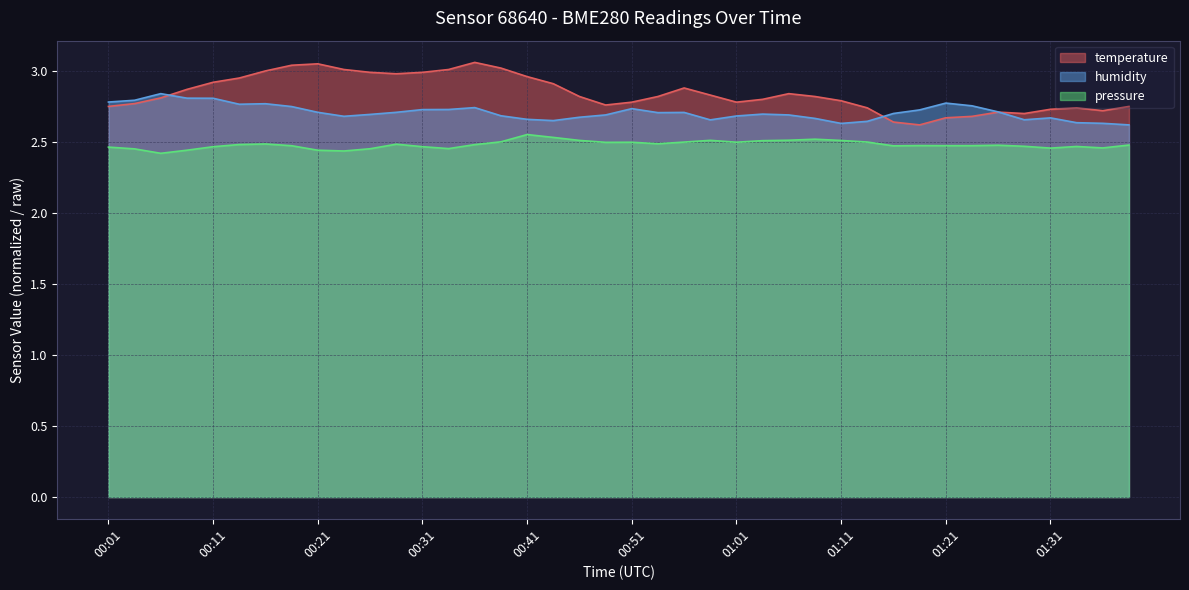

Which has a higher value, 00:26 or 01:13?

00:26